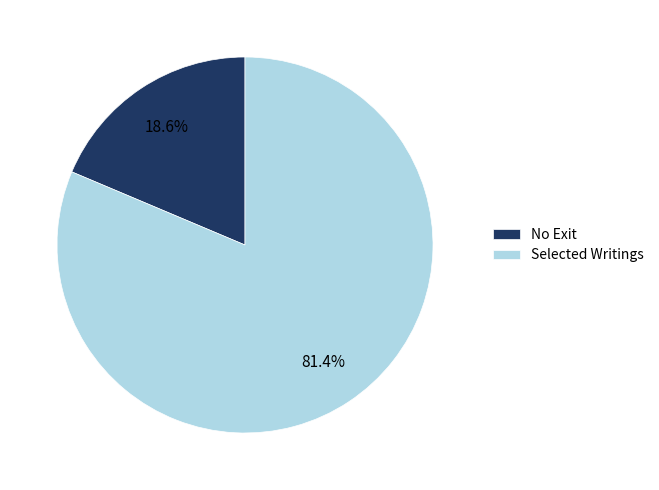

What is the majority slice?

Selected Writings